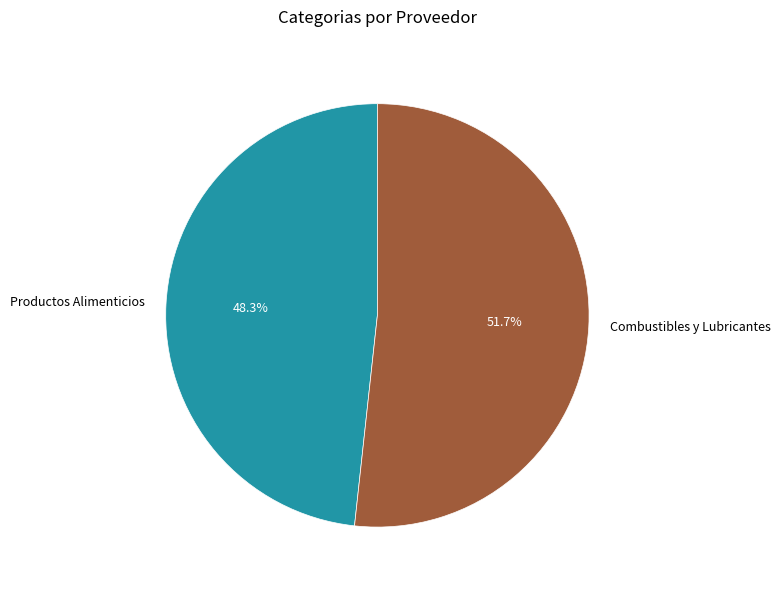

Which slice represents more than half of the pie?

Combustibles y Lubricantes